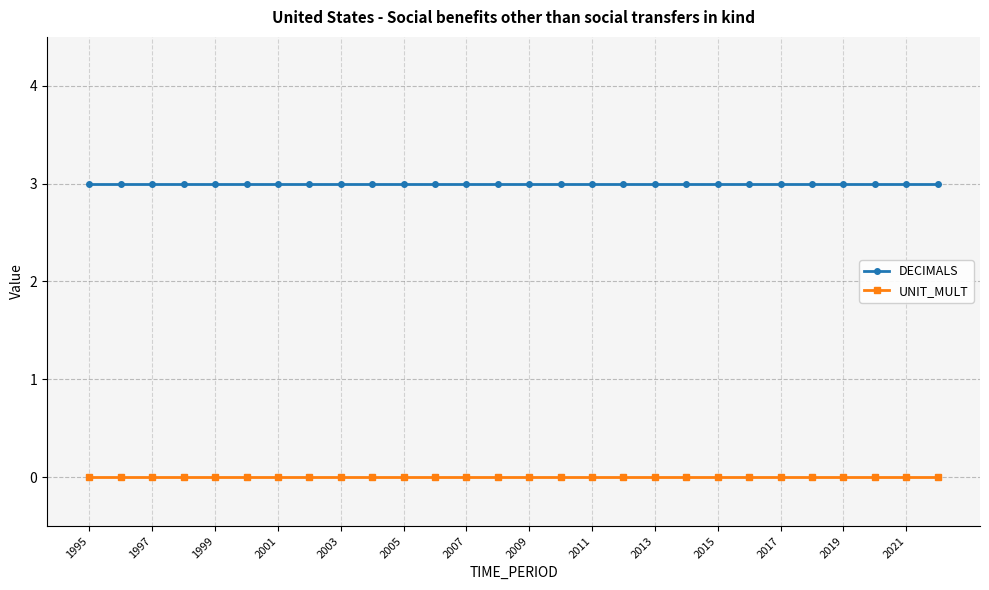

At how many categories does at least one series exceed 1?

28